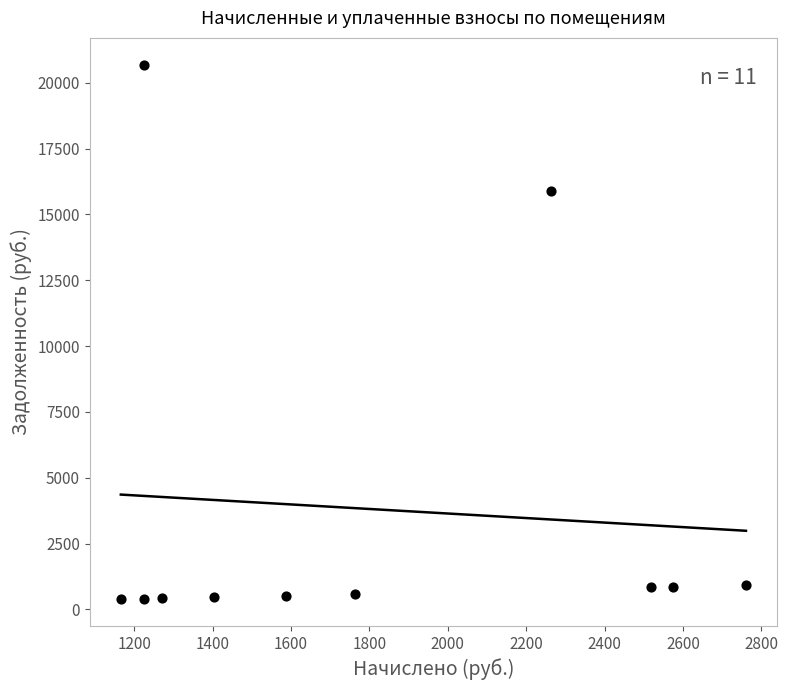

What Y value in the scatter plot is closest to 10537?

15891.4